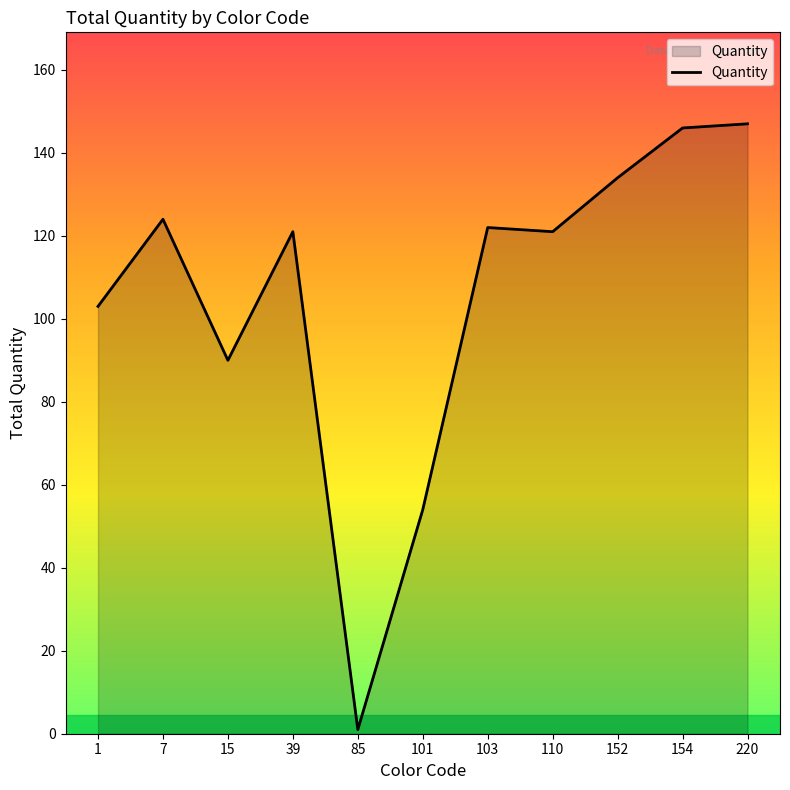

Does the chart have visible grid lines?

No